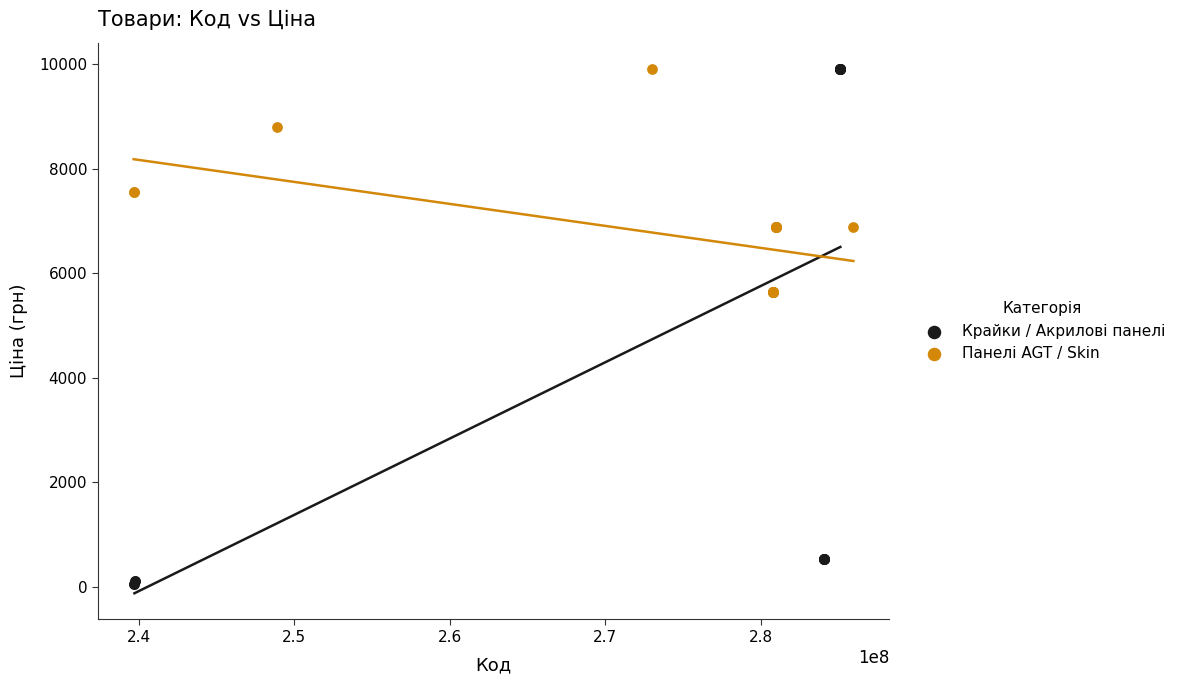

What are all the series names shown in the legend?

Крайки / Акрилові панелі, Панелі AGT / Skin